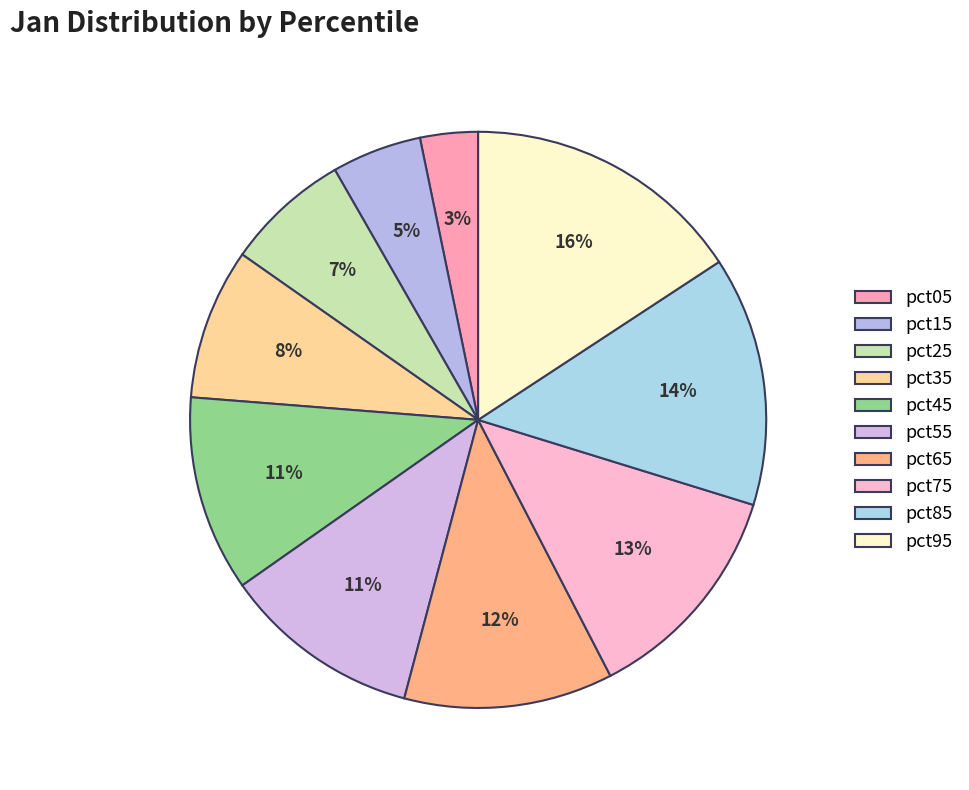

Is it true that pct05 is 1% of the pie?

False